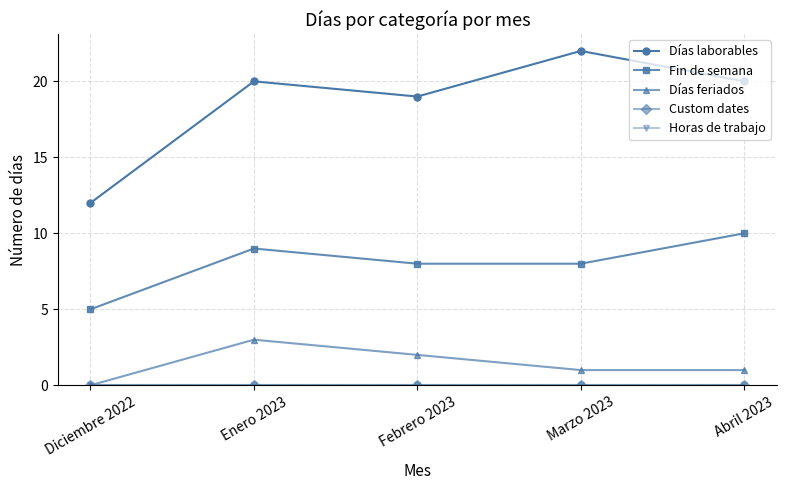

Is this an area chart (filled region under the line)?

No